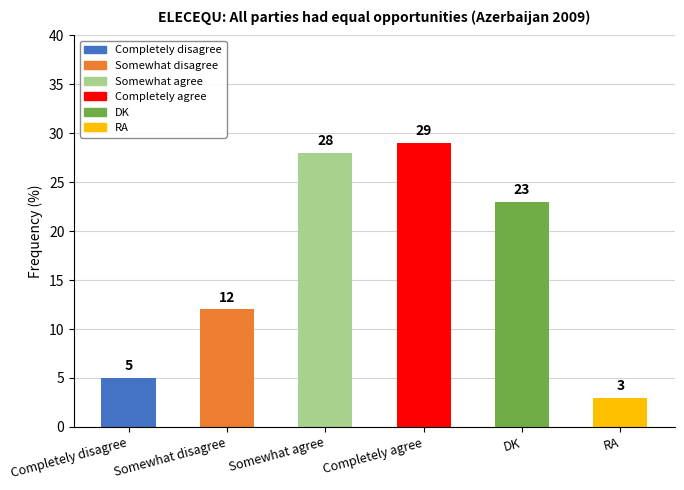

How many bars are there in total?

6